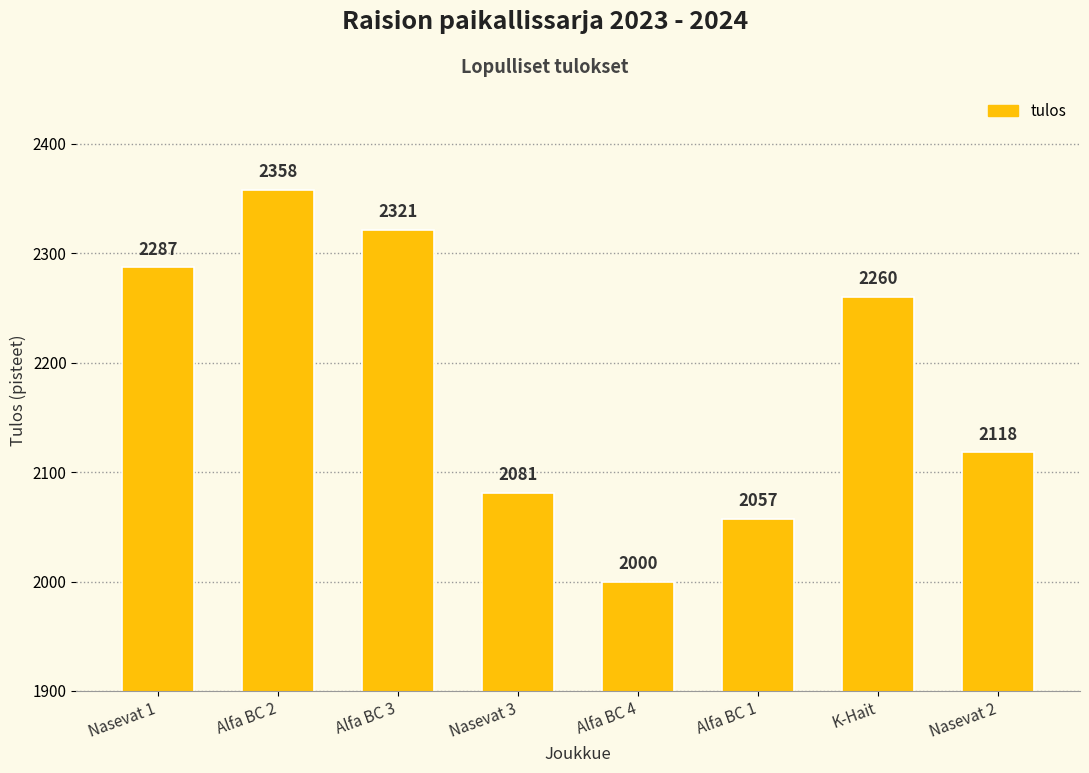

What is the change in value from Alfa BC 4 to K-Hait?

+260